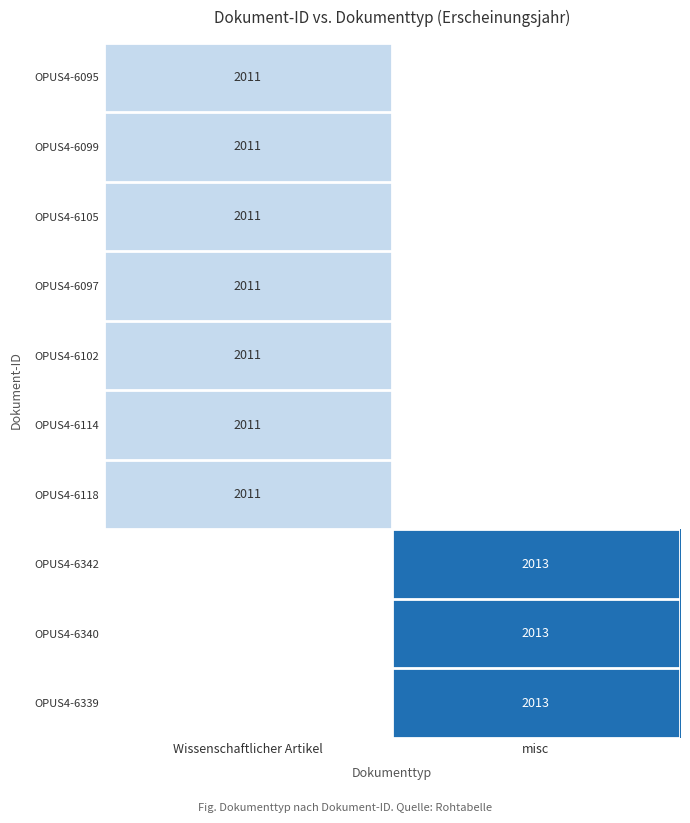

Is it true that OPUS4-6099 equals 2011 at Wissenschaftlicher Artikel?

True